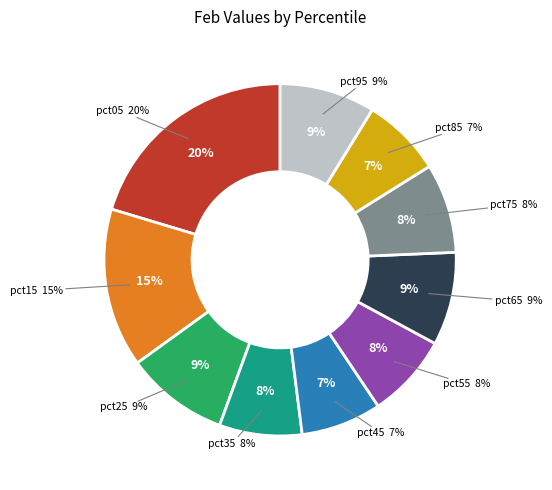

To the nearest percent, what is the difference between the largest and smallest slice percentages?

13%